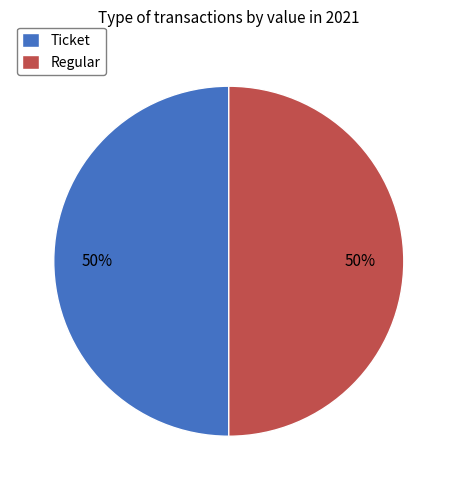

Is the sum of Regular and Ticket greater than half?

Yes